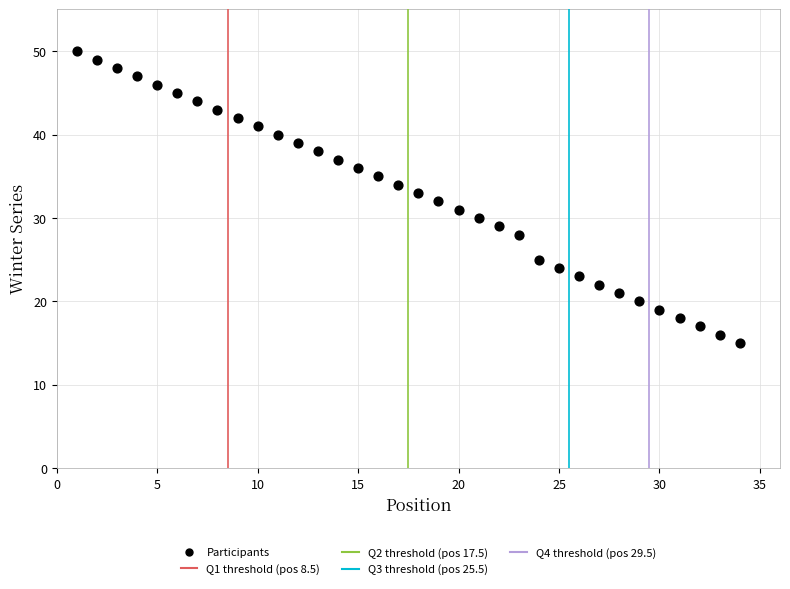

What is the range of Y values (max minus min)?

35